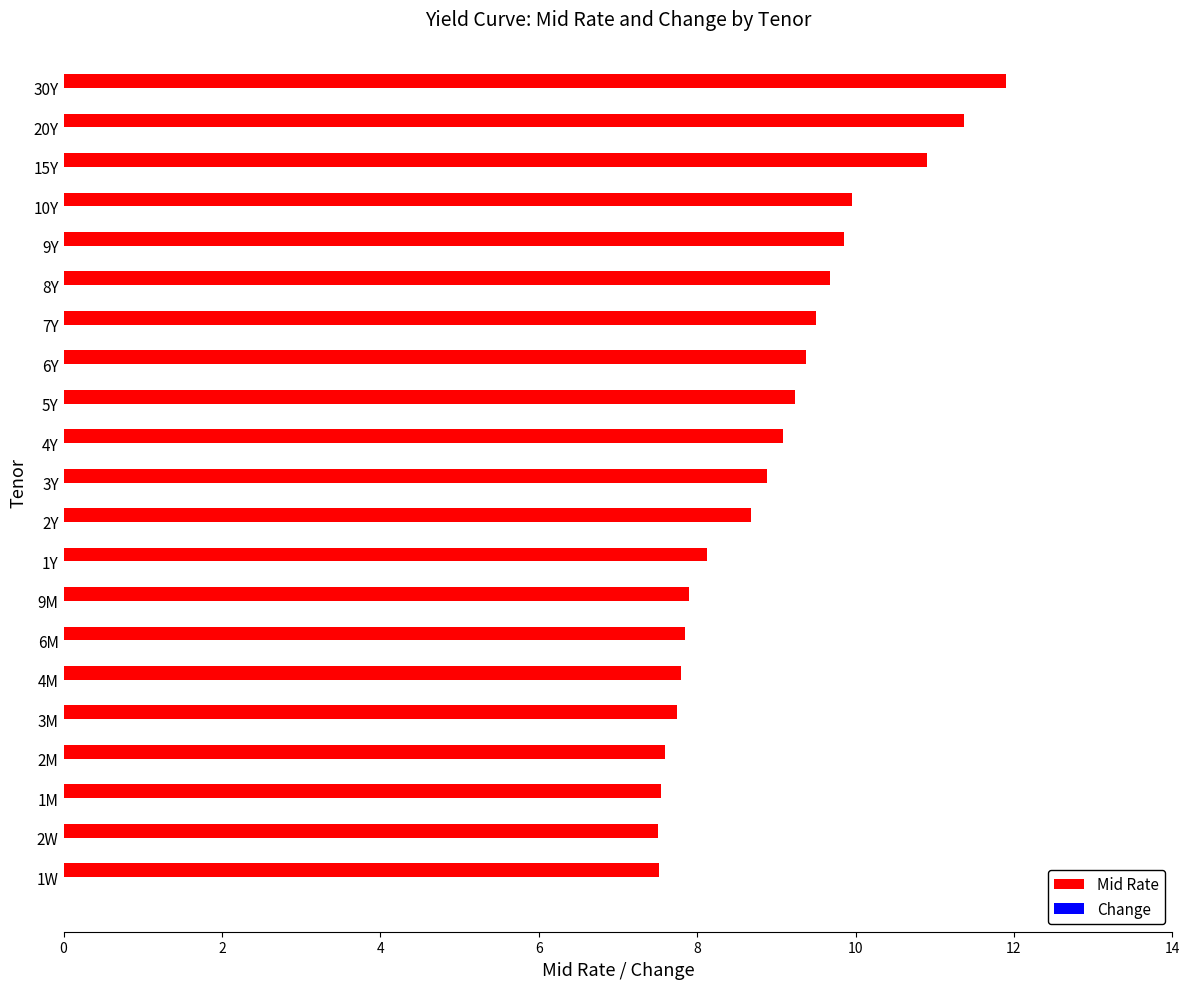

Is it true that Mid Rate equals 18.1 at 15Y?

False